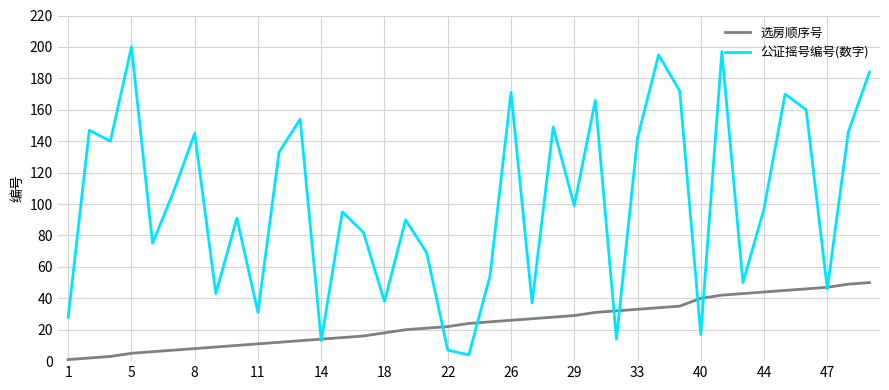

What are all the series names shown in the legend?

选房顺序号, 公证摇号编号(数字)